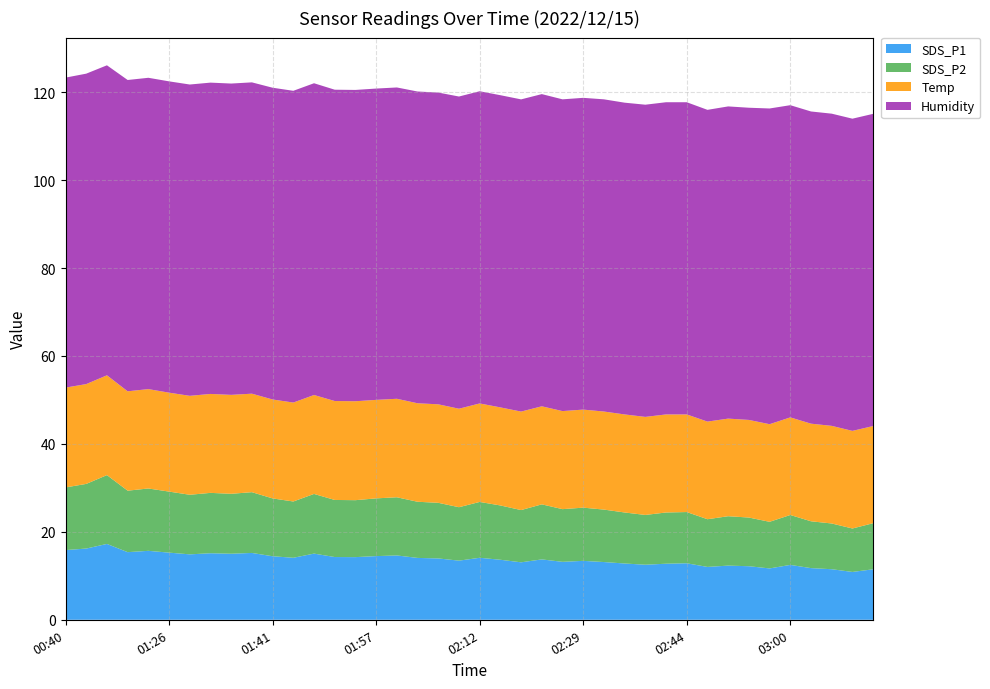

Reading left to right, extract all data points from this chart.

SDS_P1: 15.8	16.2	17.2	15.4	15.7	15.3	14.9	15.1	15.0	15.2	14.4	14.1	15.1	14.3	14.2	14.5	14.6	14.1	13.9	13.4	14.1	13.7	13.1	13.7	13.2	13.4	13.1	12.8	12.5	12.8	12.8	12.0	12.3	12.2	11.7	12.5	11.8	11.5	10.9	11.5
SDS_P2: 14.2	14.7	15.7	14.0	14.2	13.9	13.6	13.7	13.6	13.8	13.2	12.8	13.6	13.0	12.9	13.1	13.2	12.8	12.7	12.2	12.7	12.3	11.9	12.5	12.0	12.1	11.9	11.6	11.3	11.7	11.7	10.8	11.2	11.1	10.6	11.3	10.7	10.4	9.9	10.5
Temp: 22.7	22.7	22.7	22.6	22.6	22.5	22.5	22.5	22.5	22.4	22.5	22.5	22.5	22.5	22.5	22.4	22.4	22.4	22.4	22.4	22.4	22.3	22.4	22.3	22.3	22.3	22.3	22.3	22.3	22.3	22.2	22.2	22.2	22.2	22.2	22.2	22.2	22.2	22.2	22.1
Humidity: 70.5	70.6	70.5	70.8	70.8	70.8	70.8	70.8	70.8	70.8	70.9	70.9	70.9	70.8	70.8	70.8	70.8	70.9	70.9	71.0	71.0	71.0	71.0	71.0	70.9	70.9	71.0	70.9	71.0	71.0	71.0	70.9	71.0	71.0	71.8	71.0	71.0	71.0	71.0	71.0